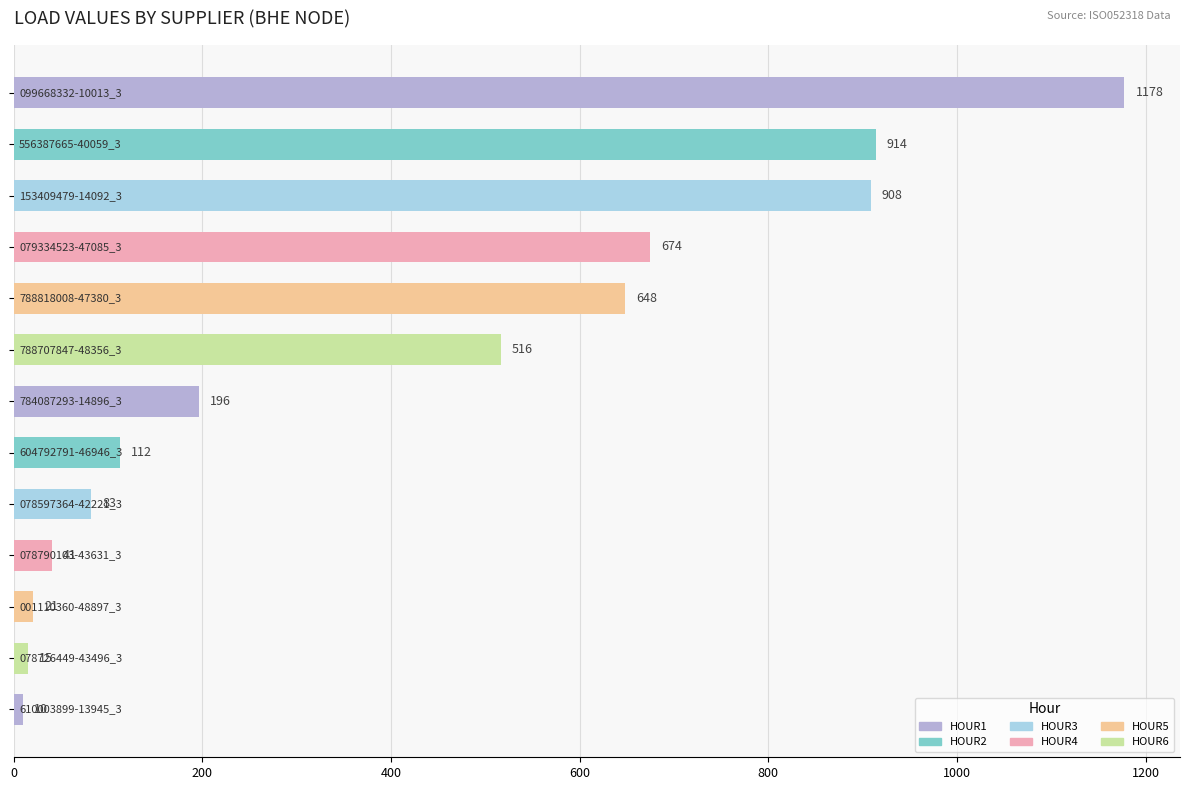

What is the average value?

409.0